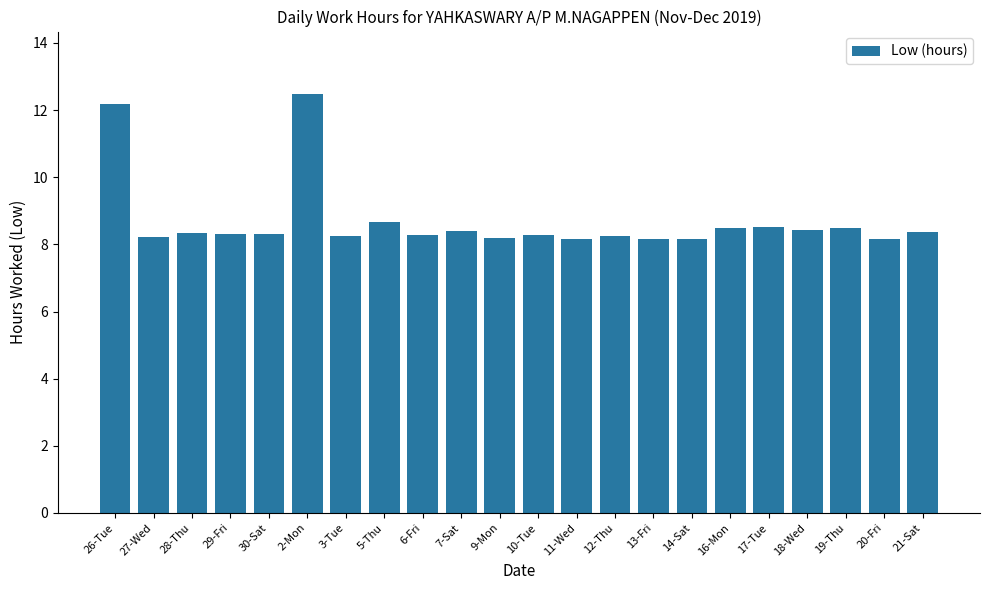

True or false: the data shows 5.0 at 12-Thu.

False